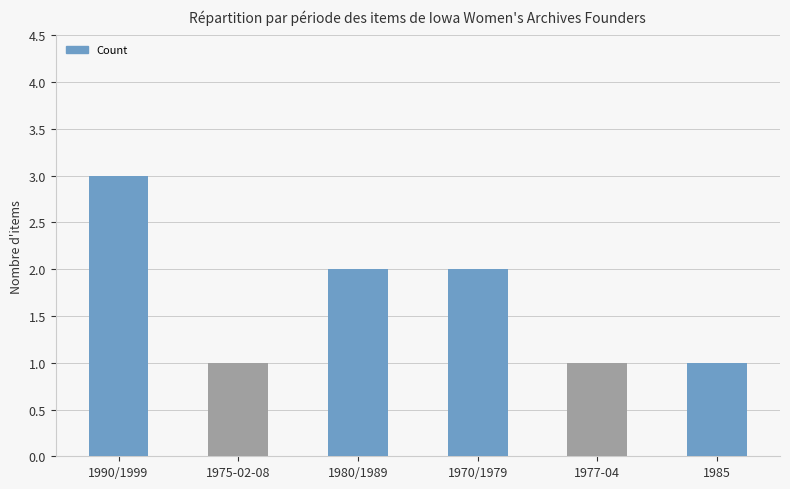

Reading left to right, what are all the values shown in this chart?

1990/1999=3	1975-02-08=1	1980/1989=2	1970/1979=2	1977-04=1	1985=1